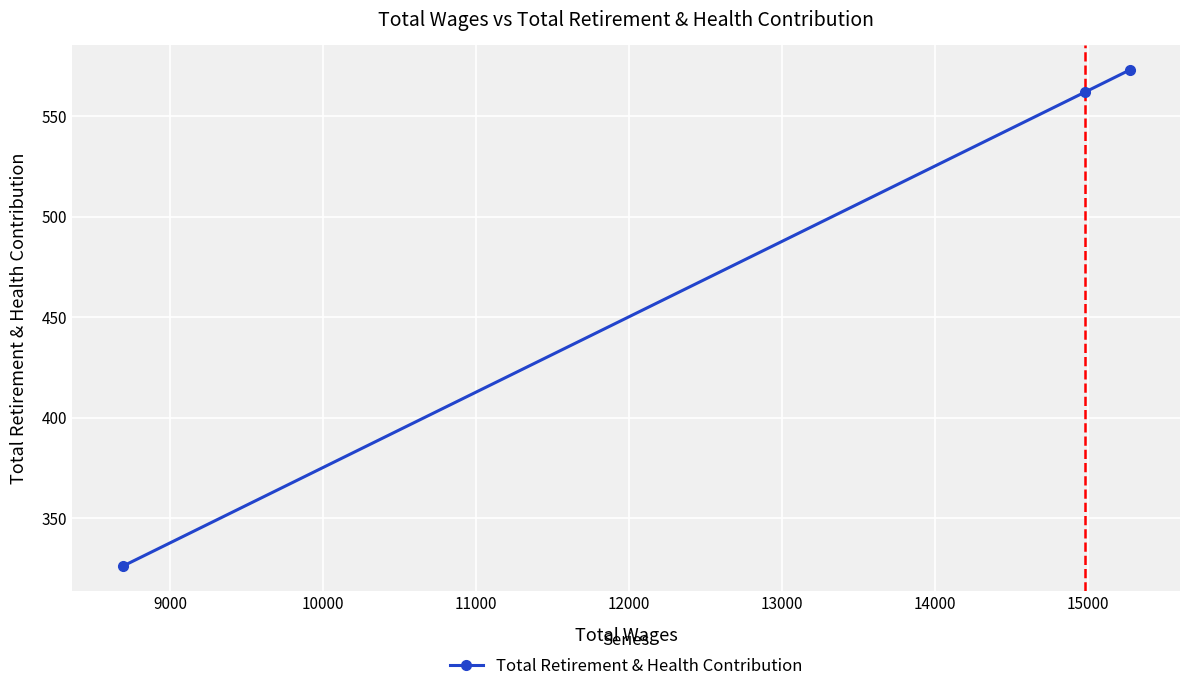

What is the greatest value displayed?

573